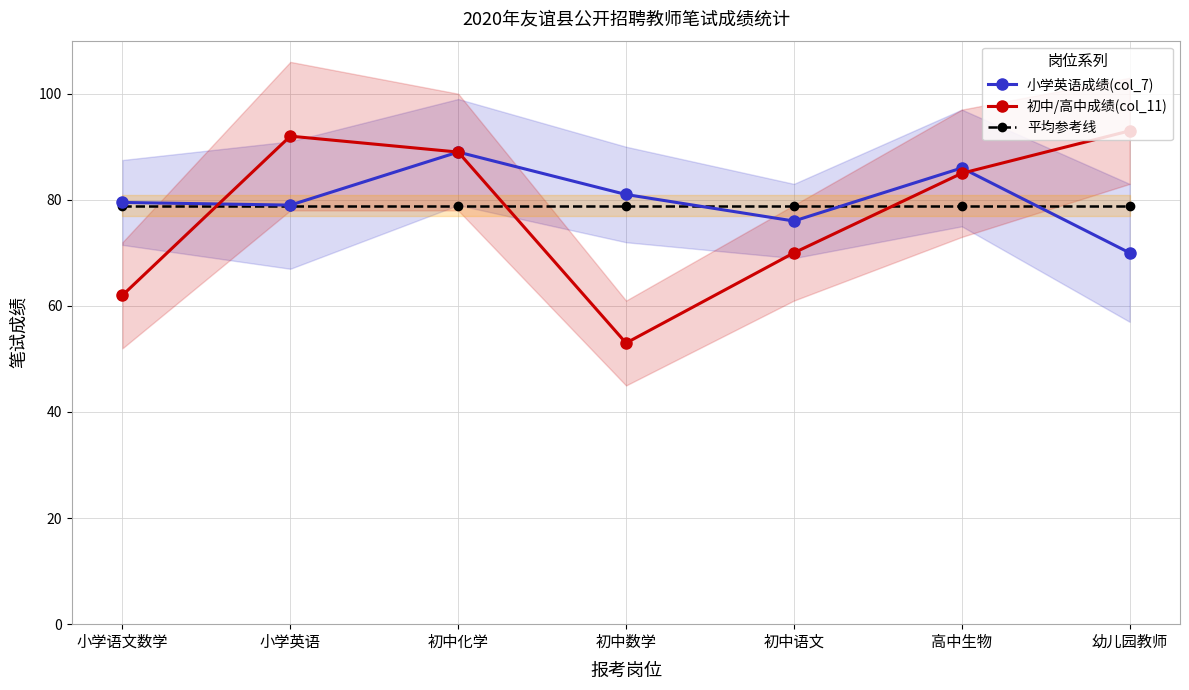

Rank the series at 小学英语 from lowest to highest value.

平均参考线, 小学英语成绩(col_7), 初中/高中成绩(col_11)